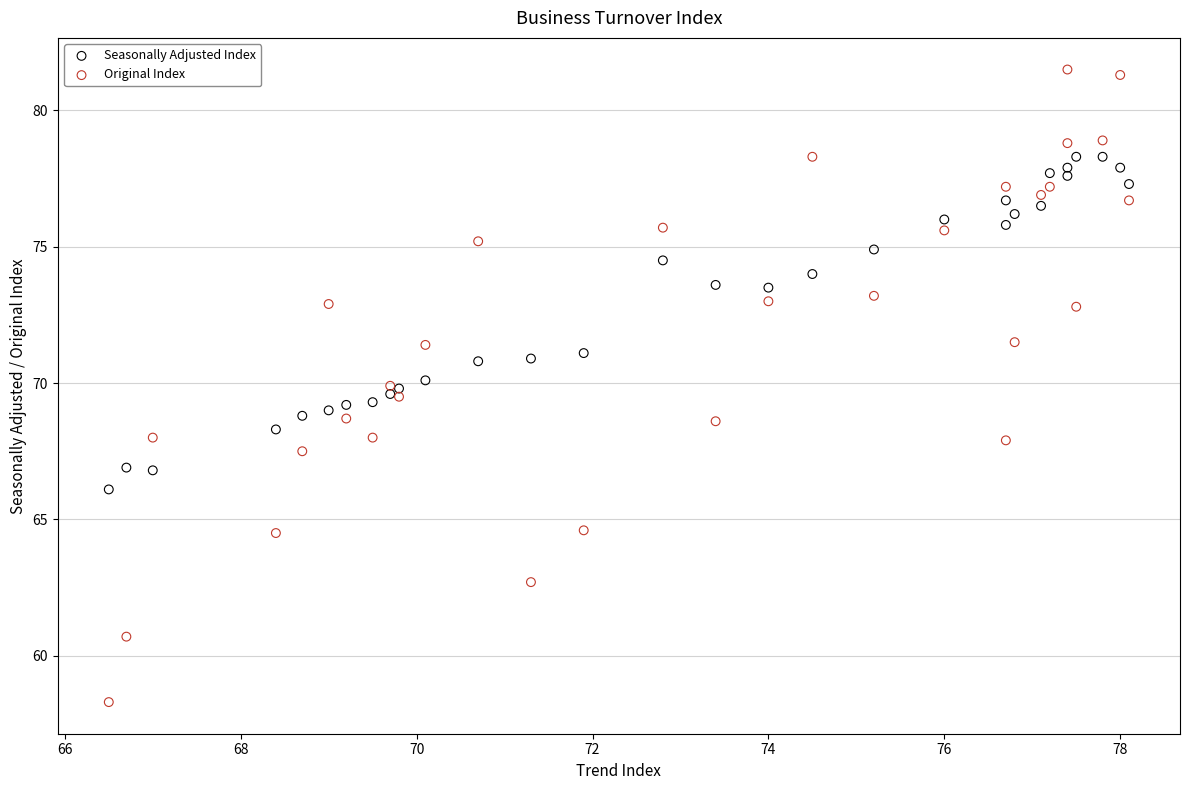

Which series contains the highest Y value?

Original Index